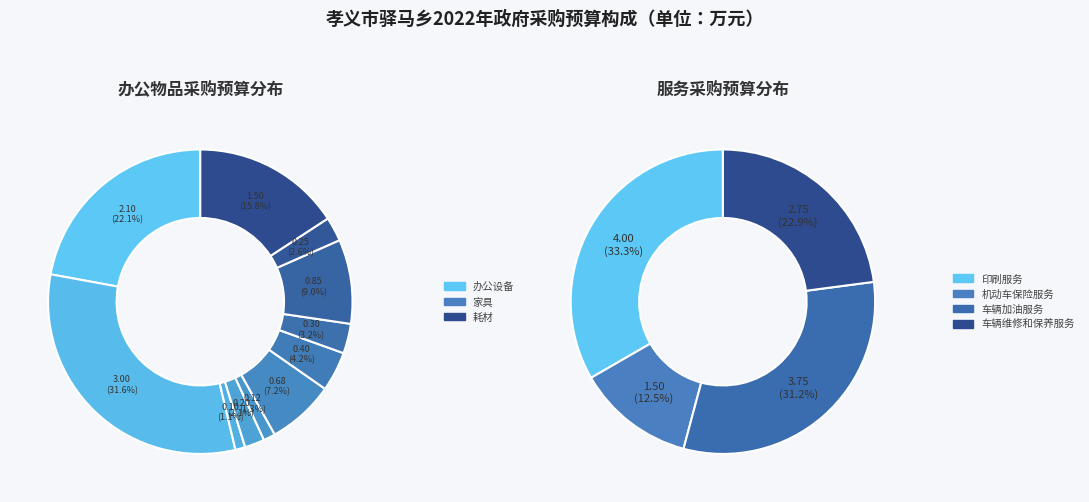

True or false: 办公桌 accounts for 11% of the total.

False